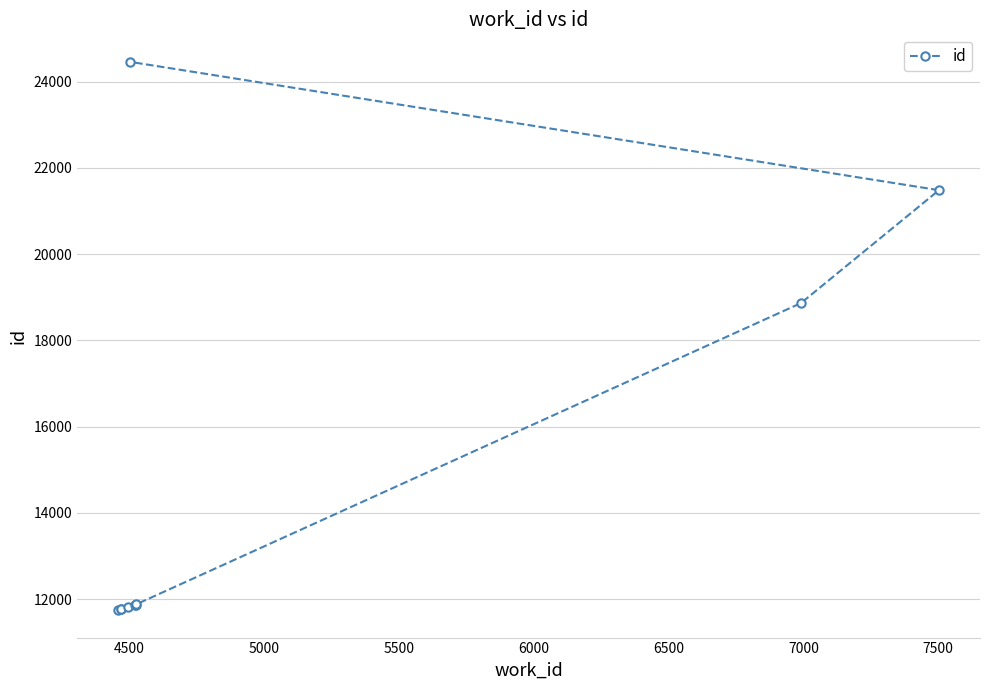

What is the difference between the maximum and minimum values?

12717